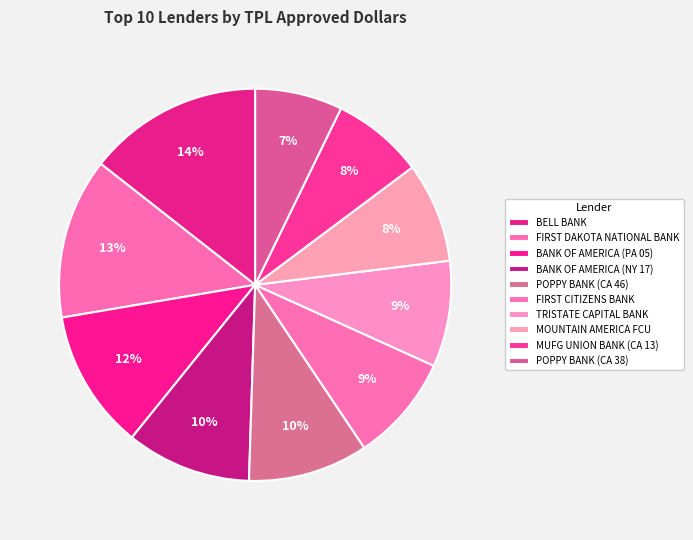

Which category has the biggest portion of the pie?

BELL BANK